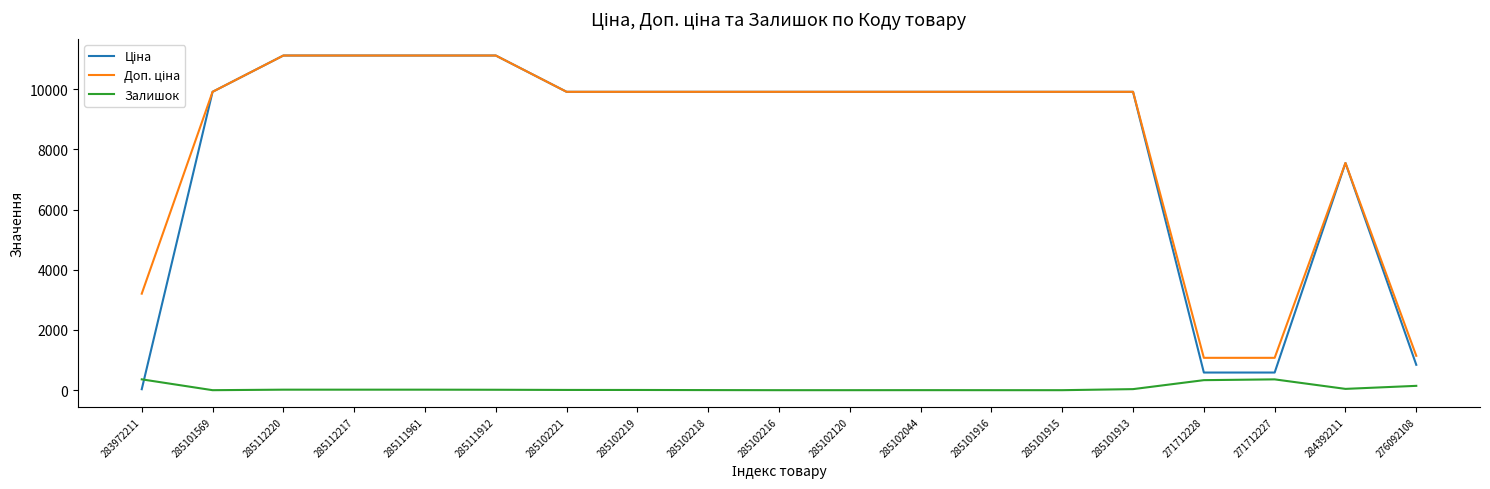

What is the spread (max minus min) of values at 285102216?

9908.5